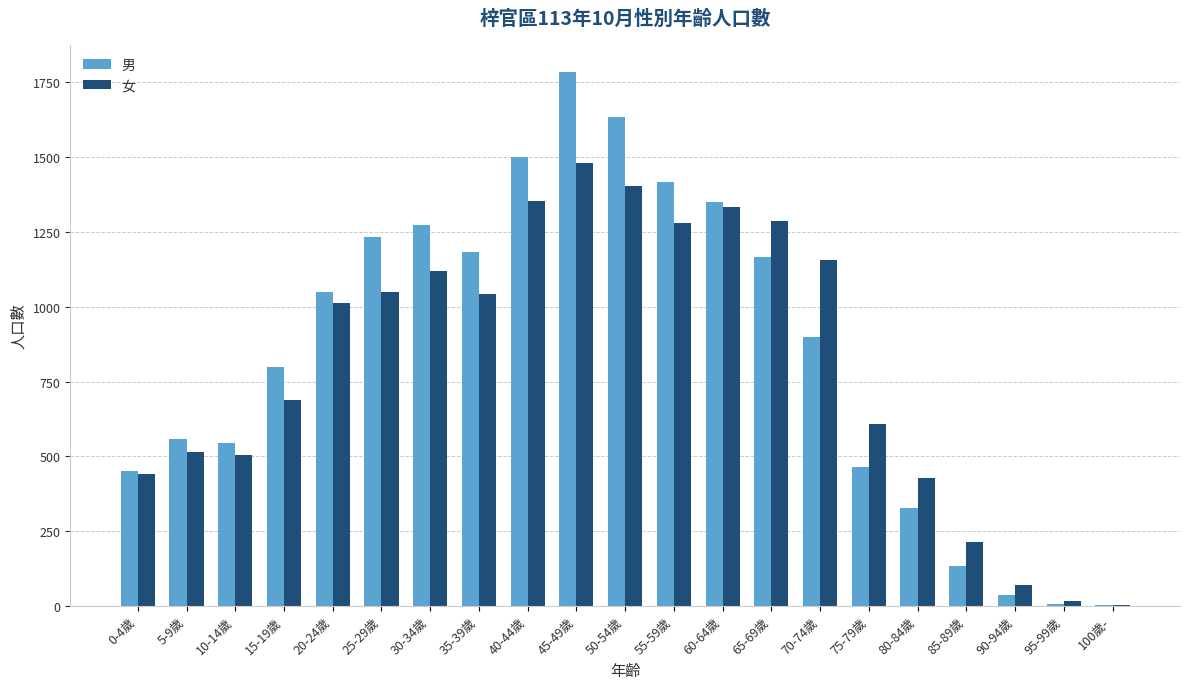

Does the chart contain stacked bars?

No